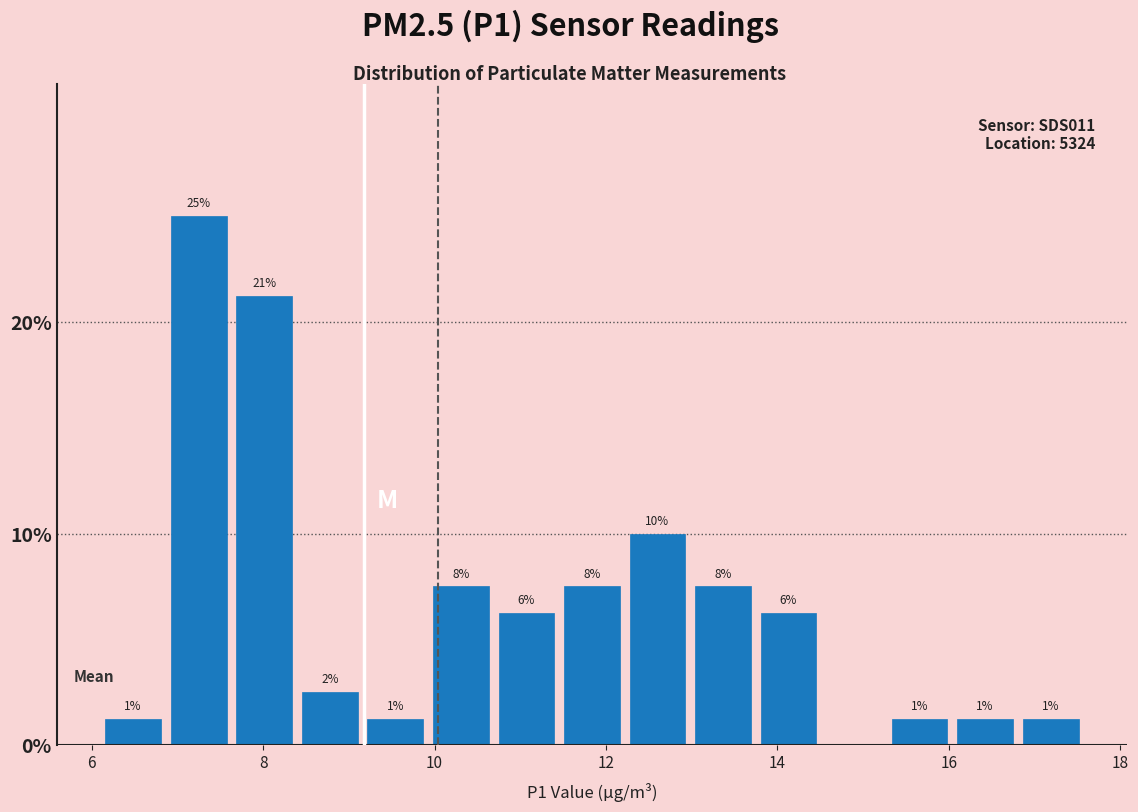

Around what value on the x-axis is the tallest bar? Give the approximate position of its centre, as read against the axis.

7.2